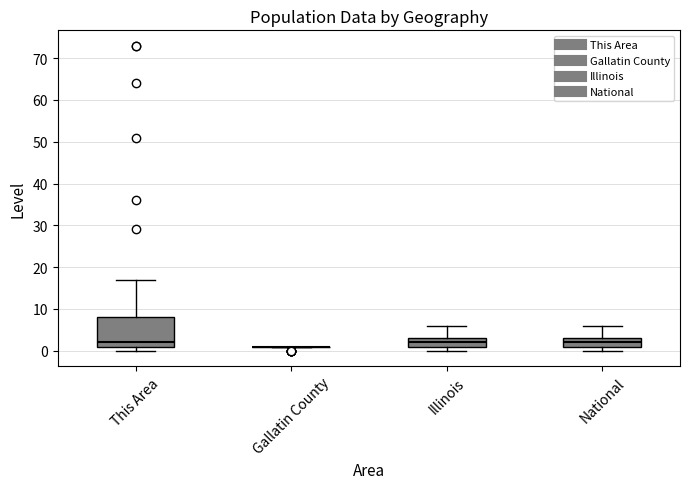

Reading left to right, read every box against the y-axis: the position of its median line, the range the box covers, and the ends of its whiskers. The values are not printed on the chart, so give them approximately, as read against the axis.

This Area: median 2, box 1 to 8, whiskers 0 to 17
Gallatin County: box collapsed to a line at 1, whiskers 1 to 1
Illinois: median 2, box 1 to 3, whiskers 0 to 6
National: median 2, box 1 to 3, whiskers 0 to 6